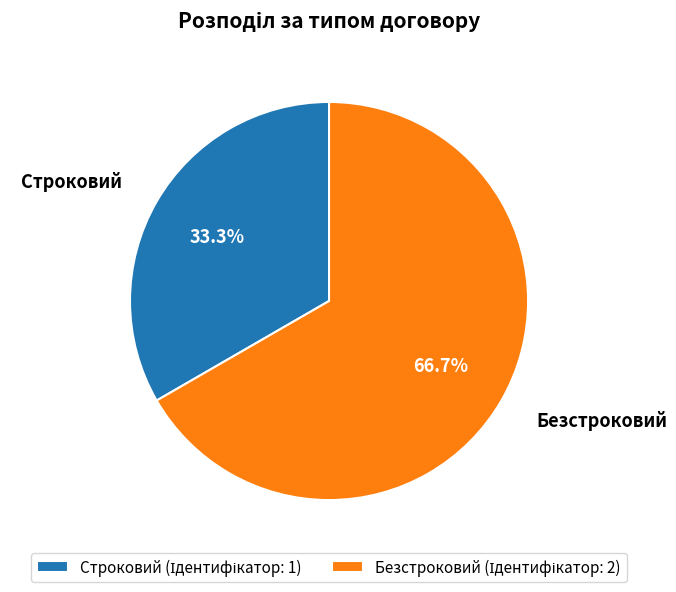

To the nearest percent, what is the difference between the Строковий and Безстроковий slice percentages?

33%